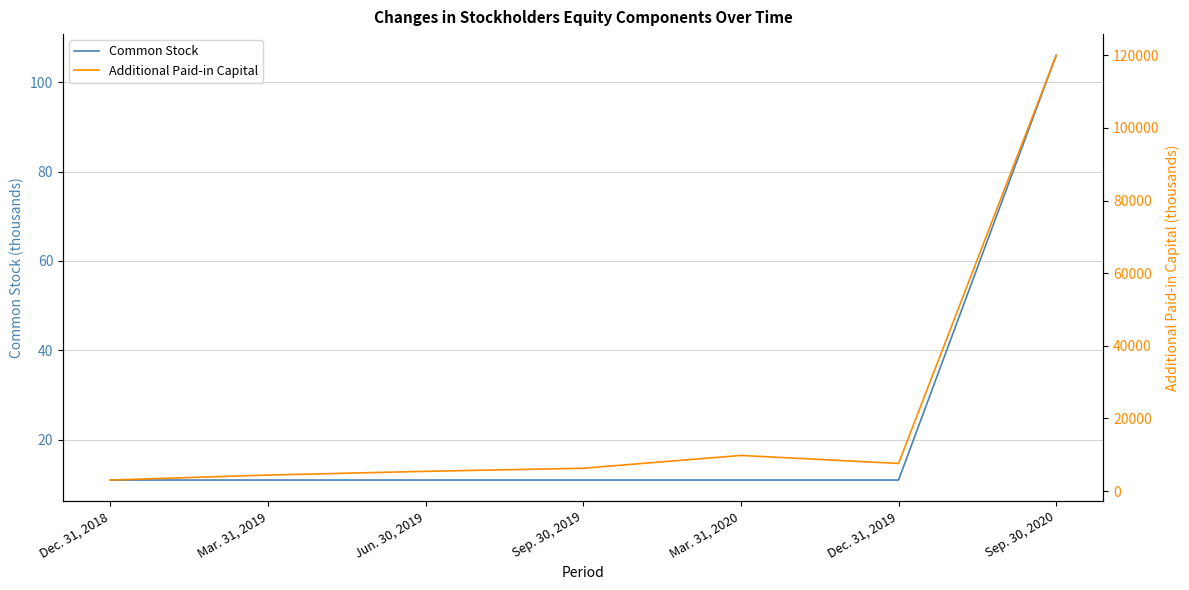

At Mar. 31, 2019, list the series in order from smallest to largest.

Common Stock, Additional Paid-in Capital